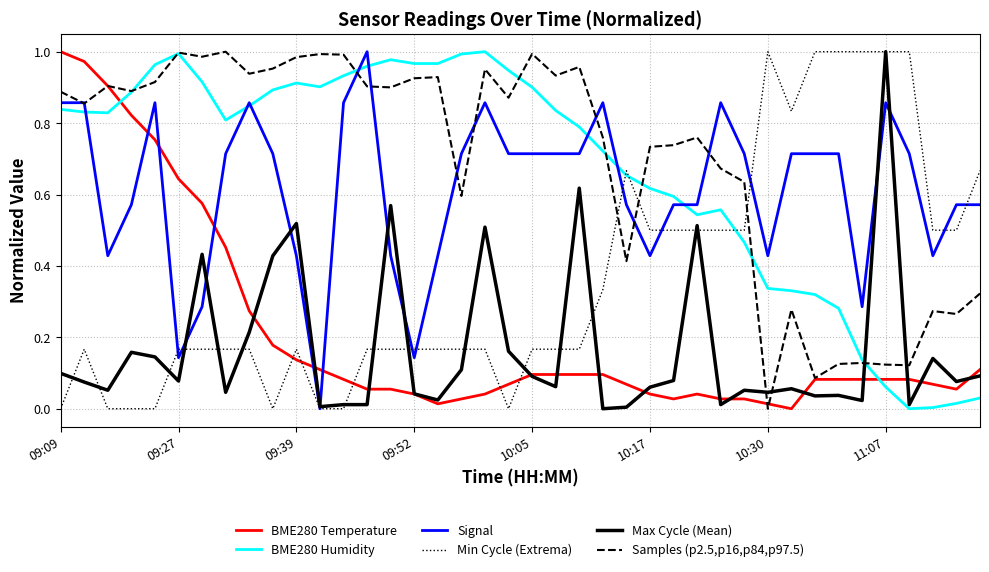

Is this an area chart (filled region under the line)?

No